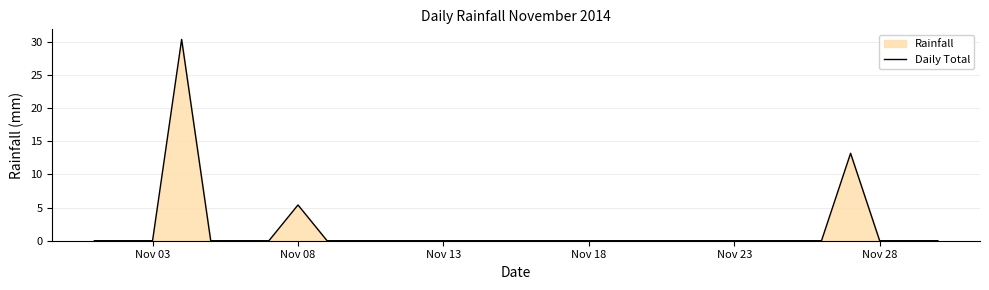

What is the difference between the maximum and minimum values?

30.4